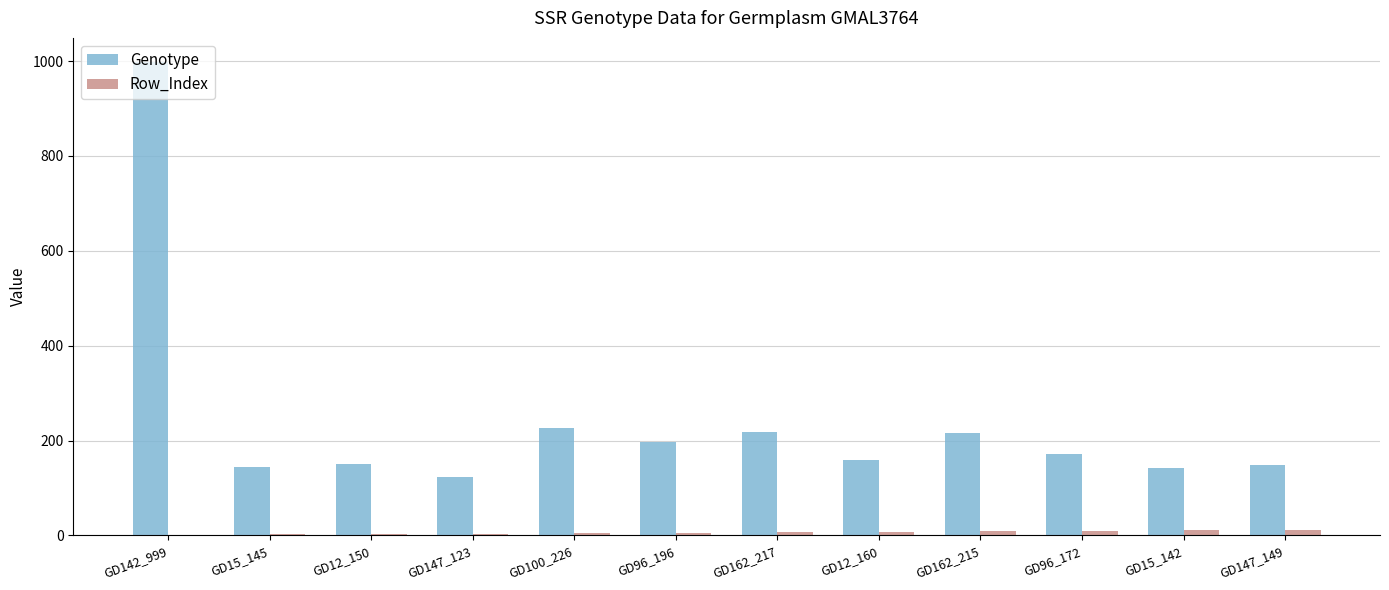

Which series has the largest total across all categories?

Genotype